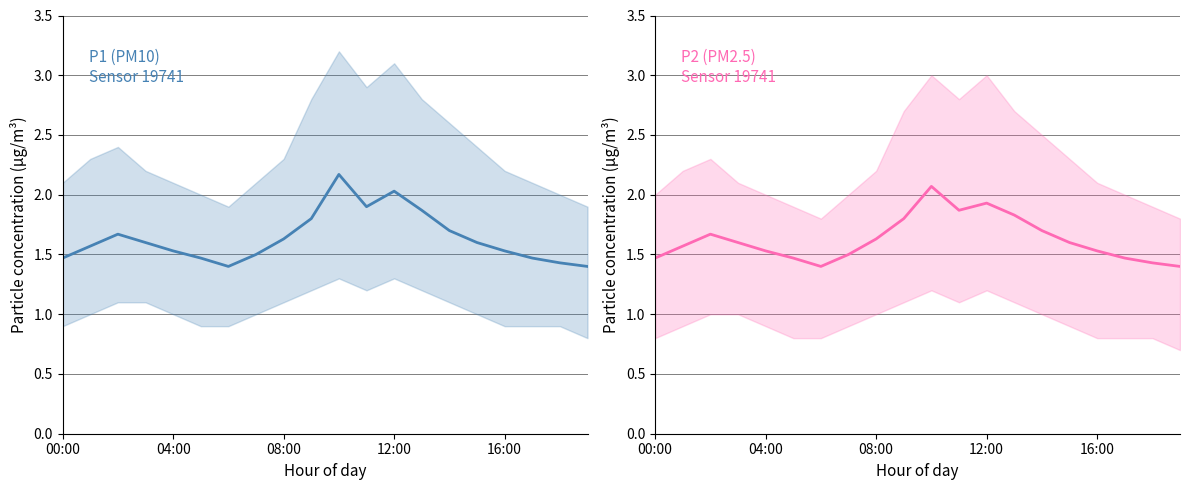

What is the sum of all P2 (PM2.5) values?

32.5